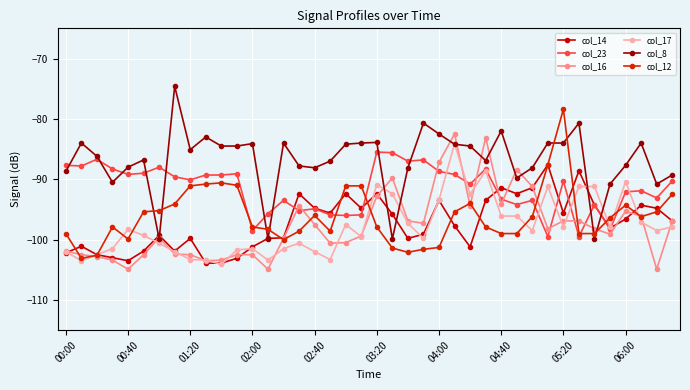

How many series are shown in this chart?

6